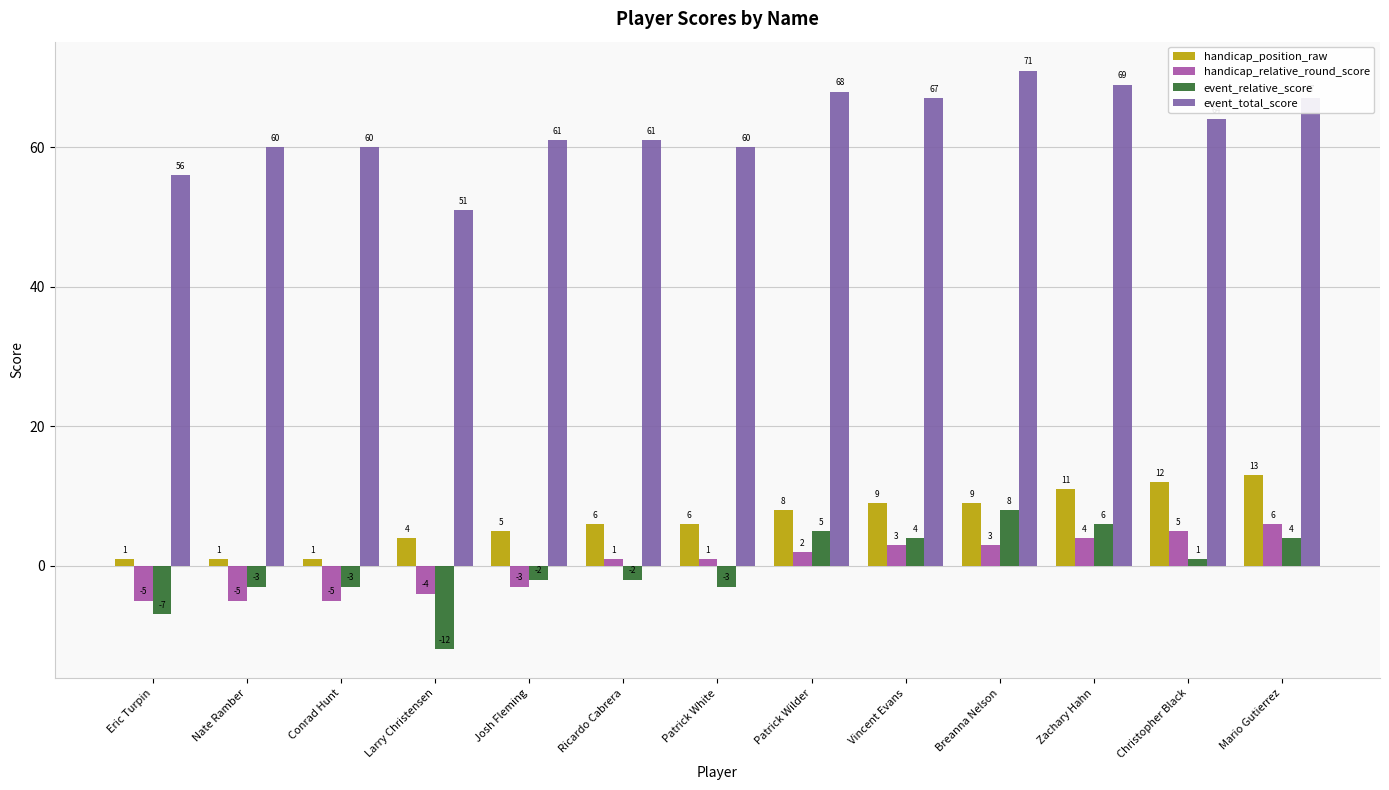

Is it true that event_total_score equals 51 at Larry Christensen?

True